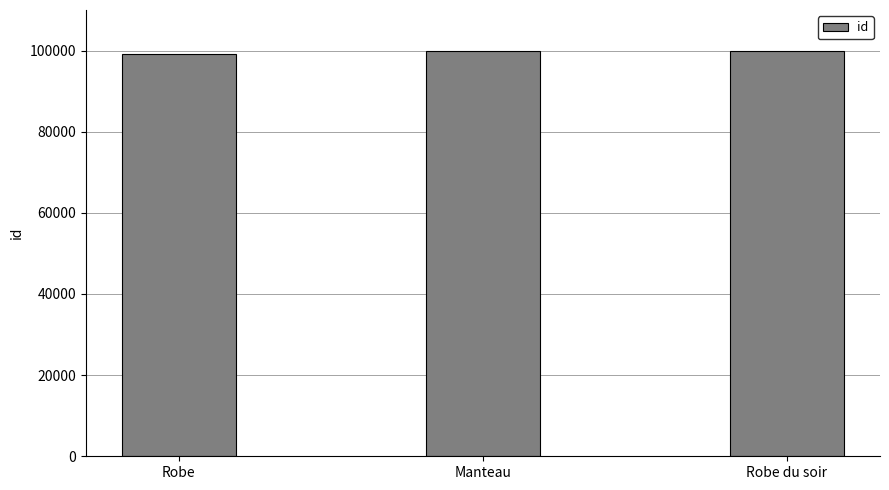

What is the ratio of the value at Robe to the value at Manteau?

1.0